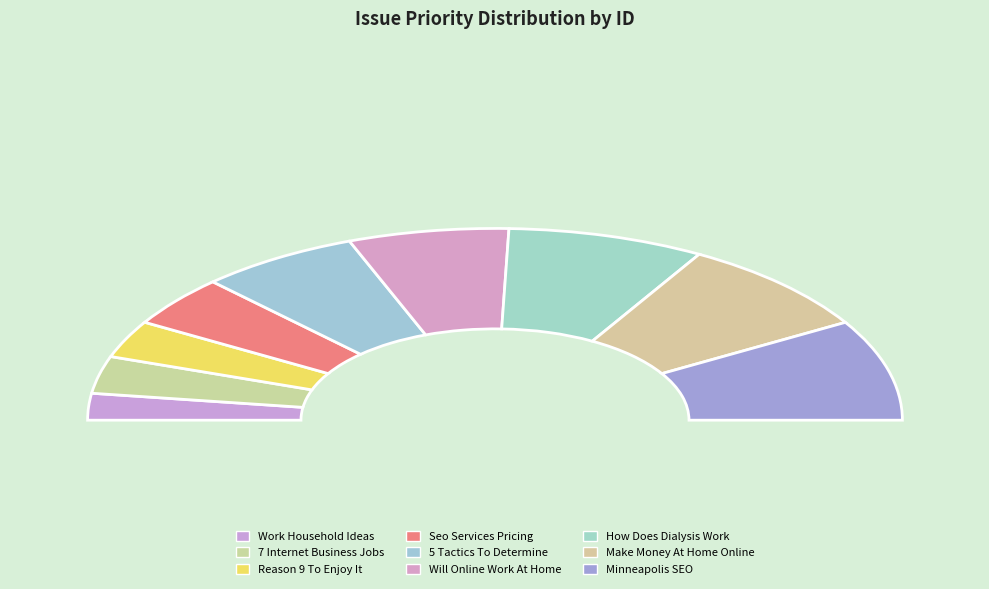

To the nearest percent, what portion does 5 Tactics To Determine represent?

13%